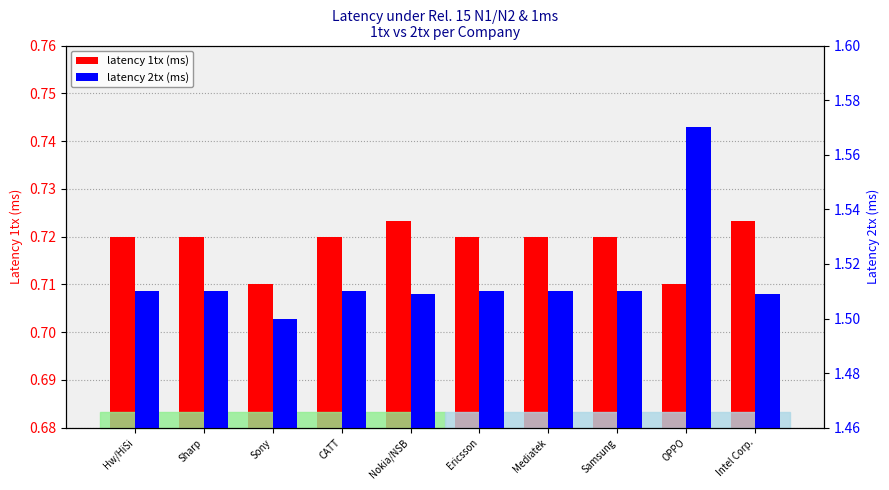

List the labels in order of latency 2tx (ms) value, smallest first.

Sony, Nokia/NSB, Intel Corp., Hw/HiSi, Sharp, CATT, Ericsson, Mediatek, Samsung, OPPO